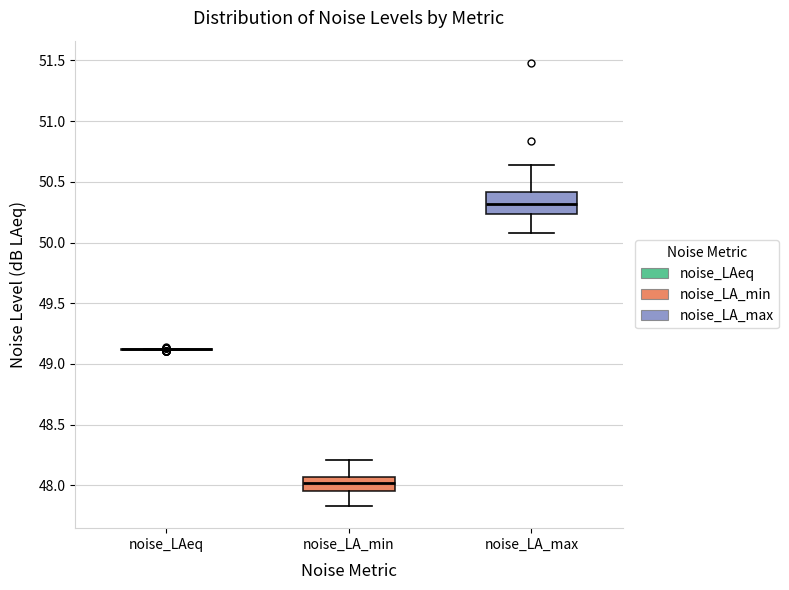

Comparing the boxes themselves (not the whiskers), which one is the tallest?

noise_LA_max